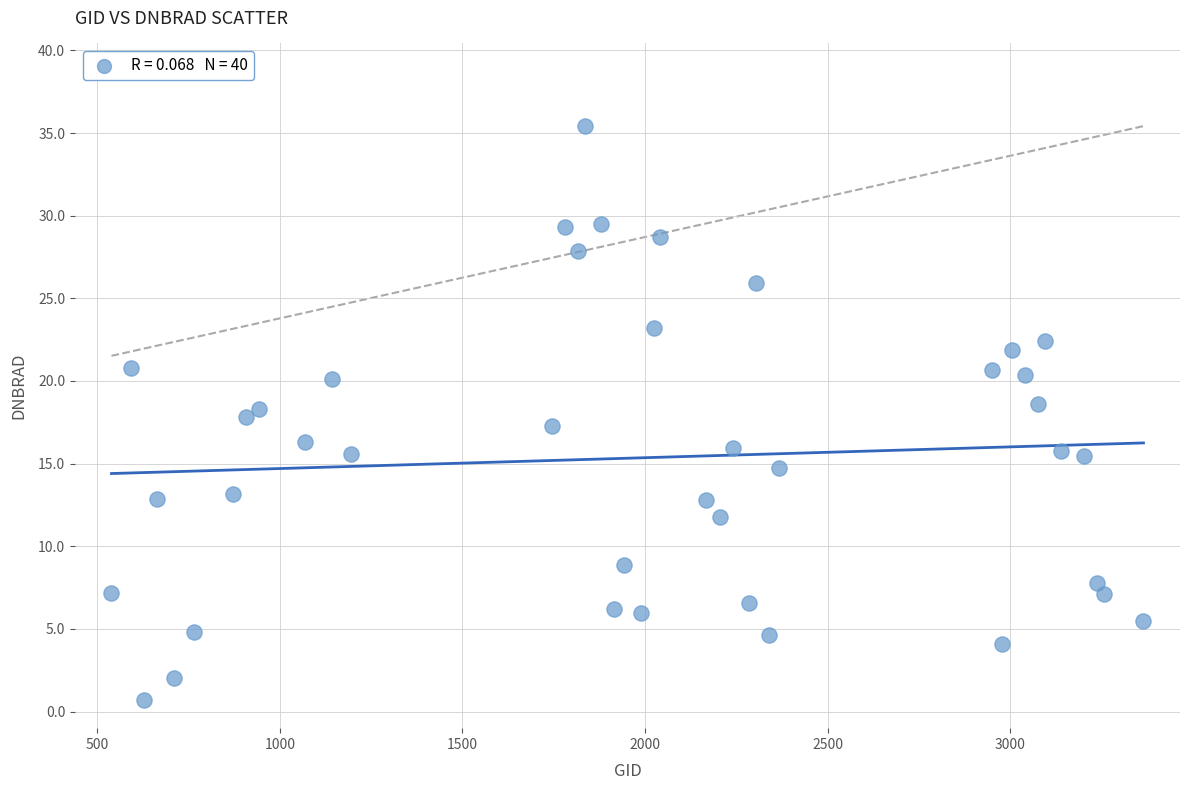

What is the range of Y values (max minus min)?

34.7